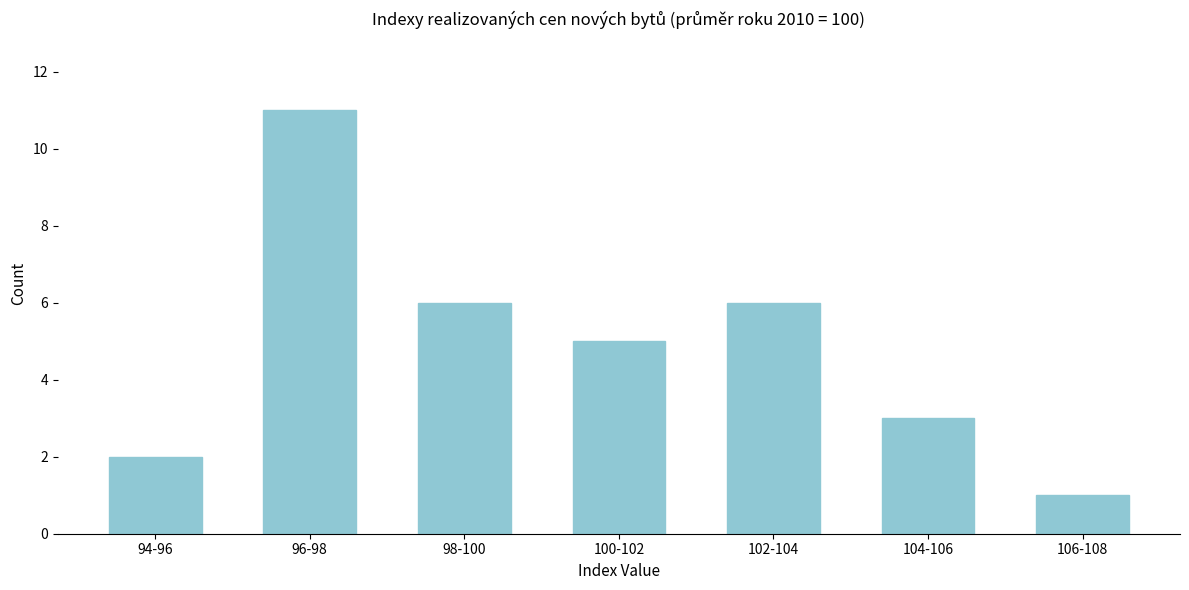

Reading left to right, transcribe all the data shown in this chart.

94-96=2	96-98=11	98-100=6	100-102=5	102-104=6	104-106=3	106-108=1